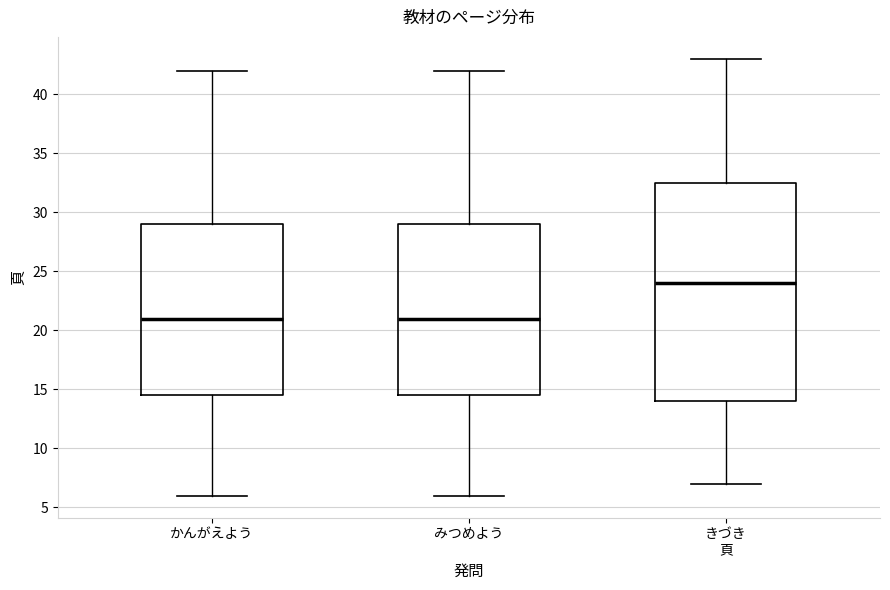

Reading left to right, read every box against the y-axis: the position of its median line, the range the box covers, and the ends of its whiskers. The values are not printed on the chart, so give them approximately, as read against the axis.

かんがえよう: median 21.0, box 14.5 to 29.0, whiskers 6.0 to 42.0
みつめよう: median 21.0, box 14.5 to 29.0, whiskers 6.0 to 42.0
きづき 頁: median 24.0, box 14.0 to 32.5, whiskers 7.0 to 43.0